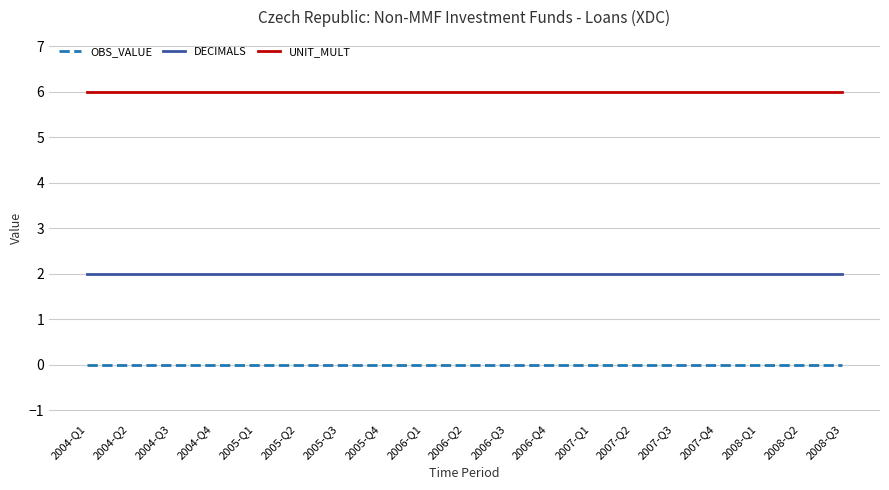

What is the spread (max minus min) of values at 2007-Q3?

6